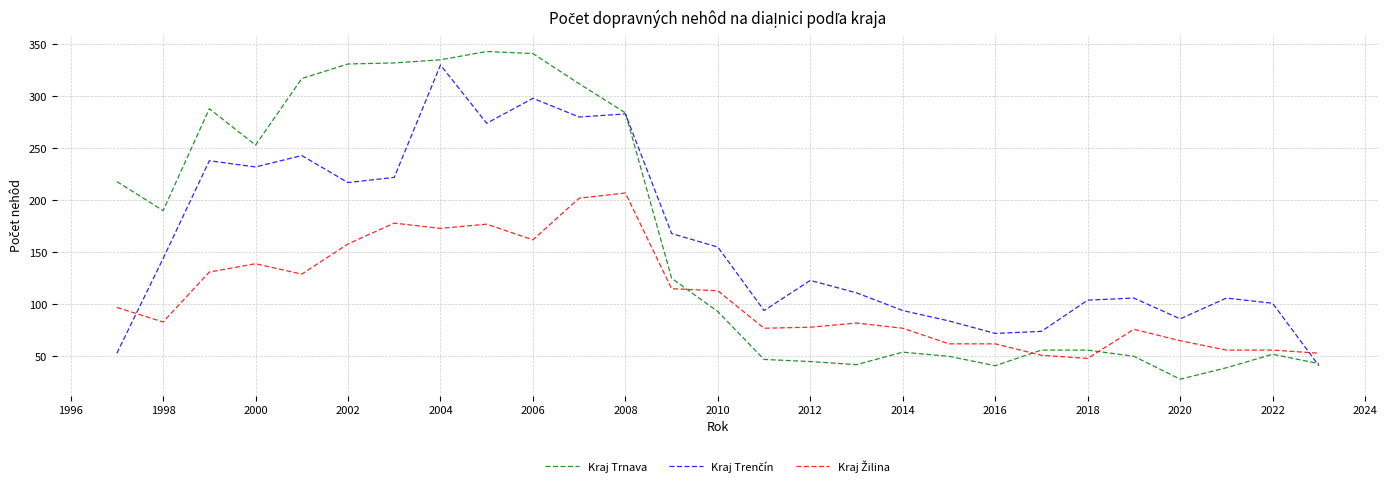

What is the maximum value shown in the chart?

343